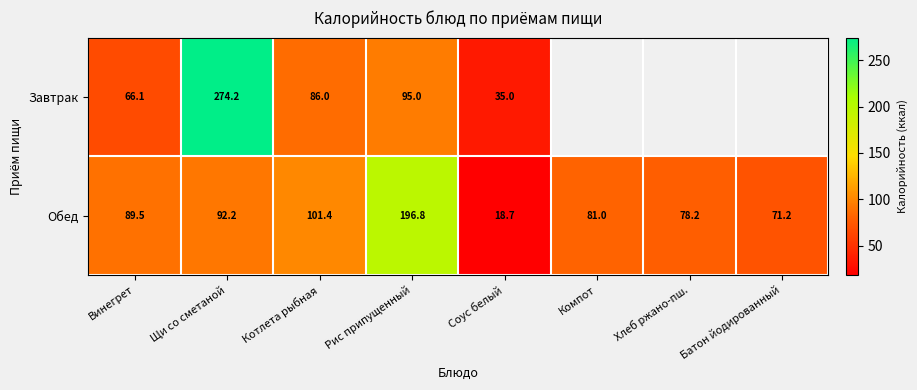

Where does the Обед series first go above 89?

Винегрет